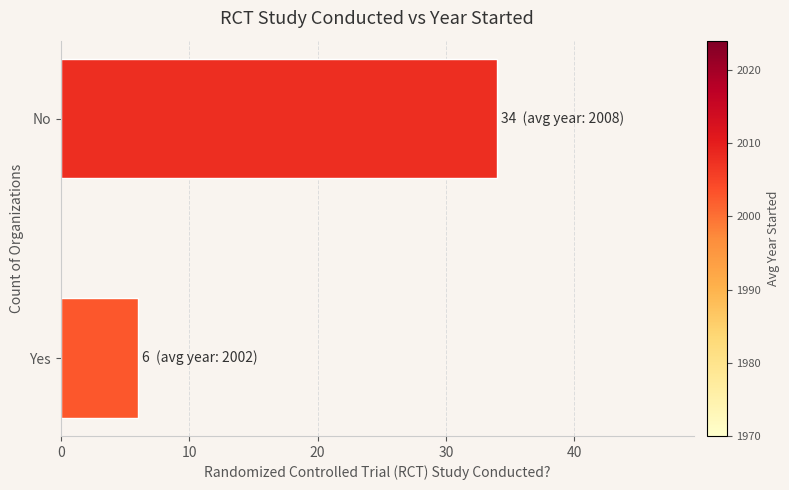

The chart shows a value of 34 at No. True or false?

True